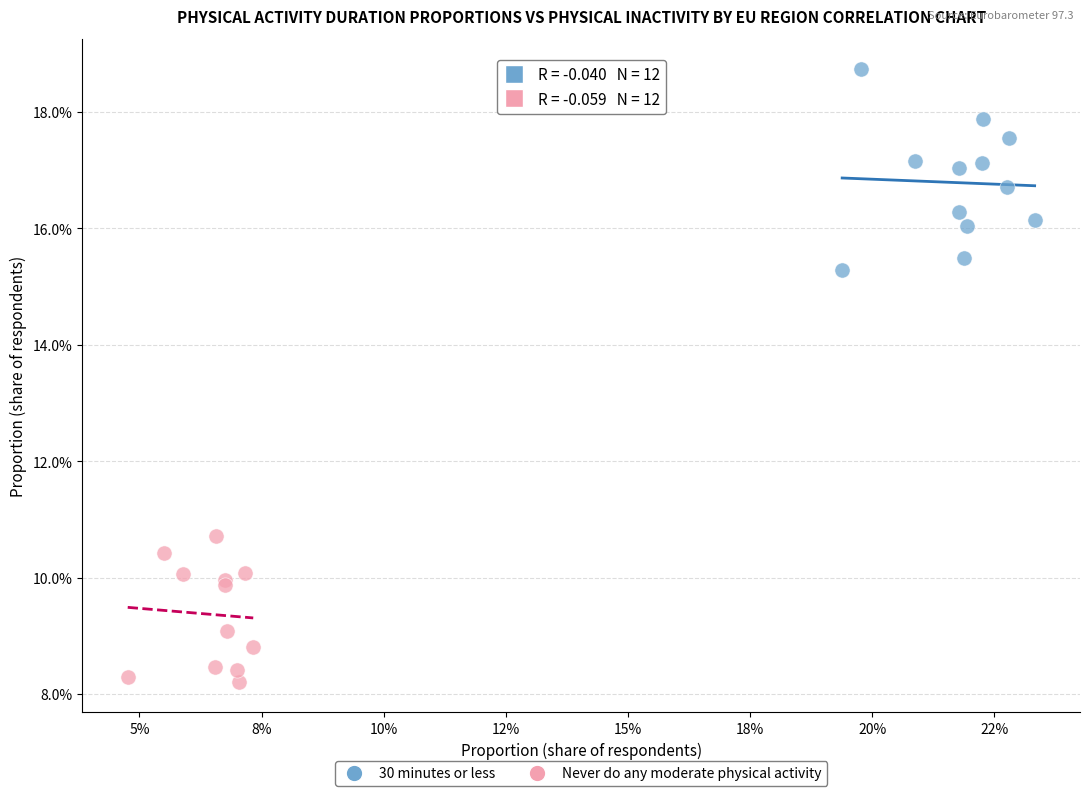

Which series has the largest Y range (max minus min)?

30 minutes or less